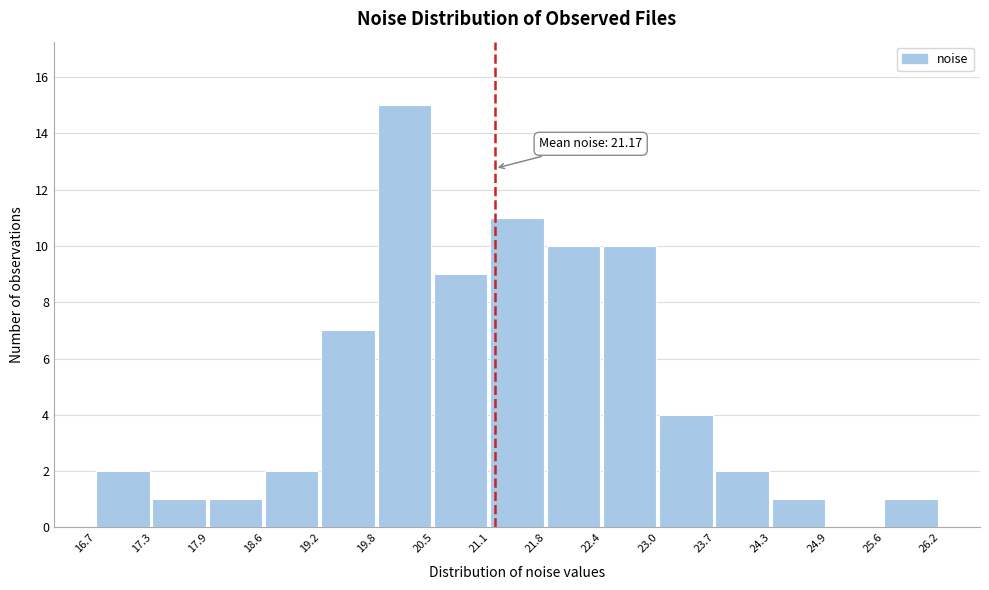

Which range on the x-axis has the tallest bar?

19.8 to 20.5